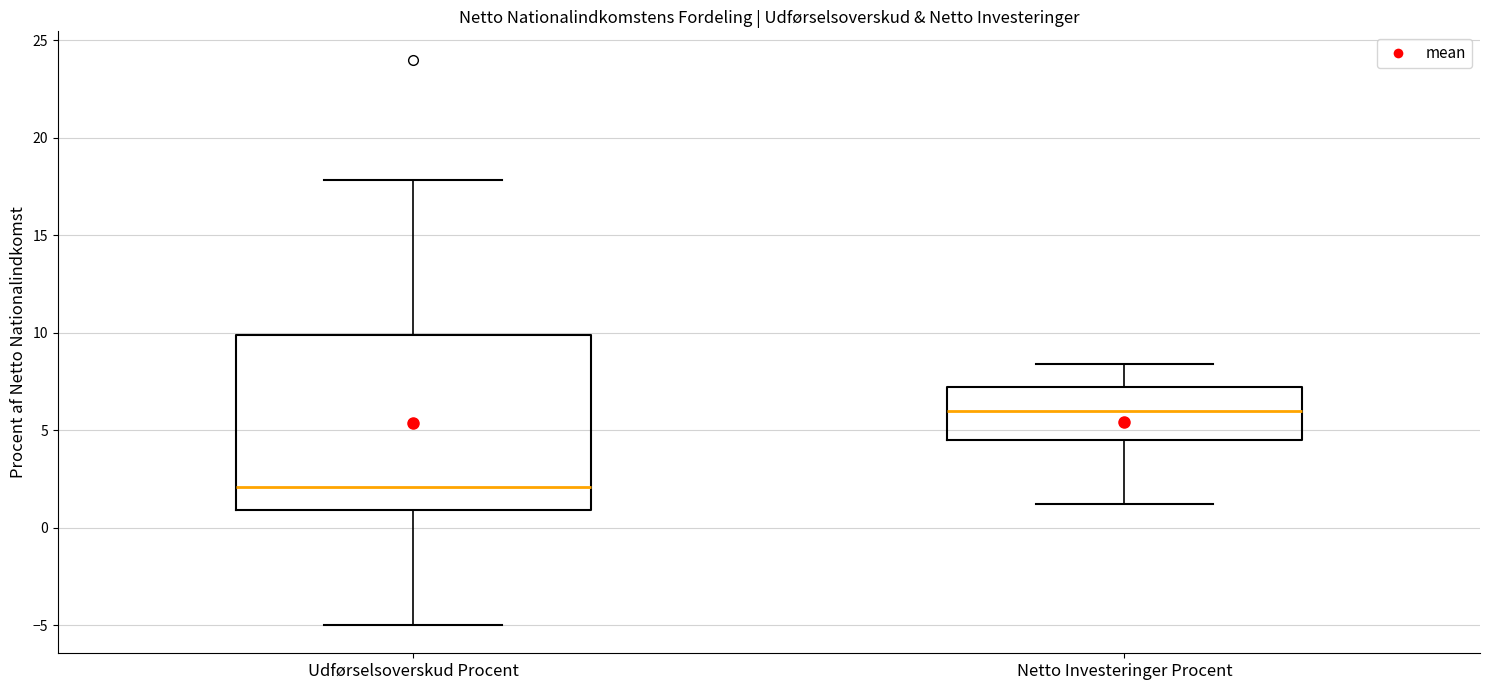

Reading left to right, transcribe this box plot: for each box, give where its median line is, the range the box spans, and where its two whiskers end, as read against the y-axis. The values are not printed on the chart, so give them approximately, as read against the axis.

Udførselsoverskud Procent: median 2.0, box 1.0 to 10.0, whiskers -5.0 to 18.0
Netto Investeringer Procent: median 6.0, box 4.5 to 7.0, whiskers 1.0 to 8.5